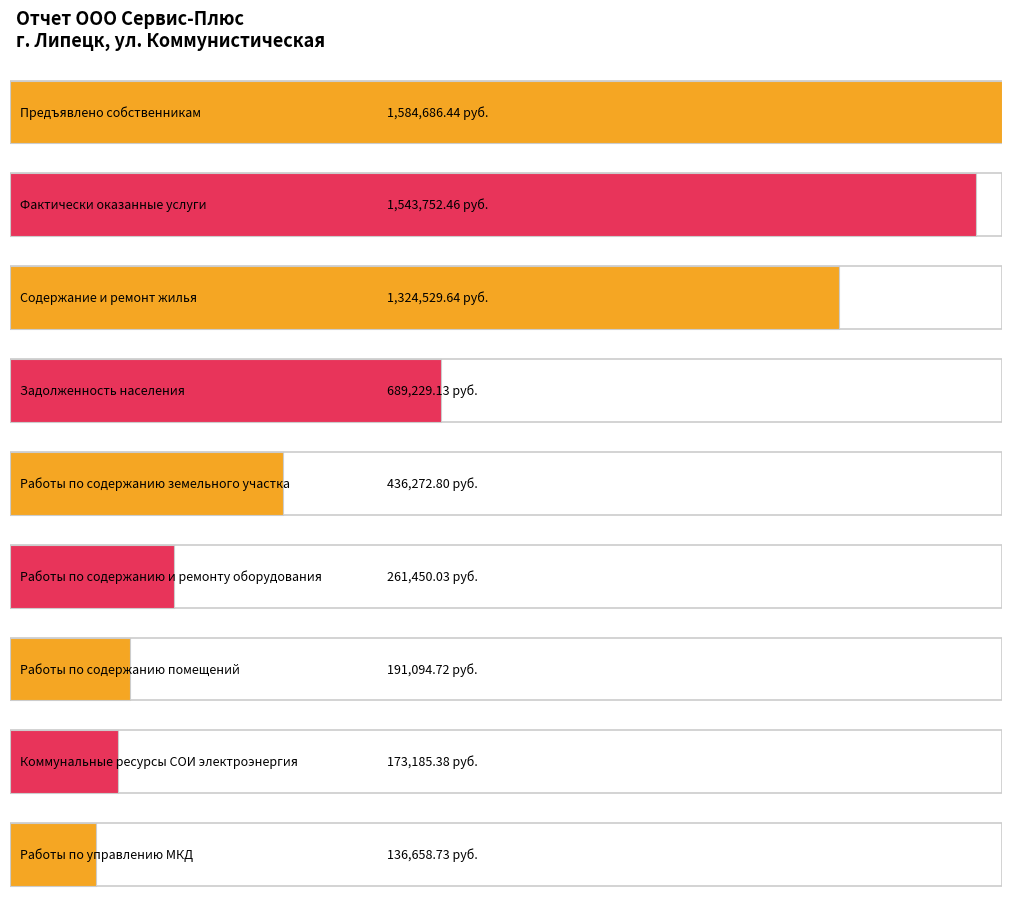

What is the label of the 1st bar from the right?

Работы по управлению МКД